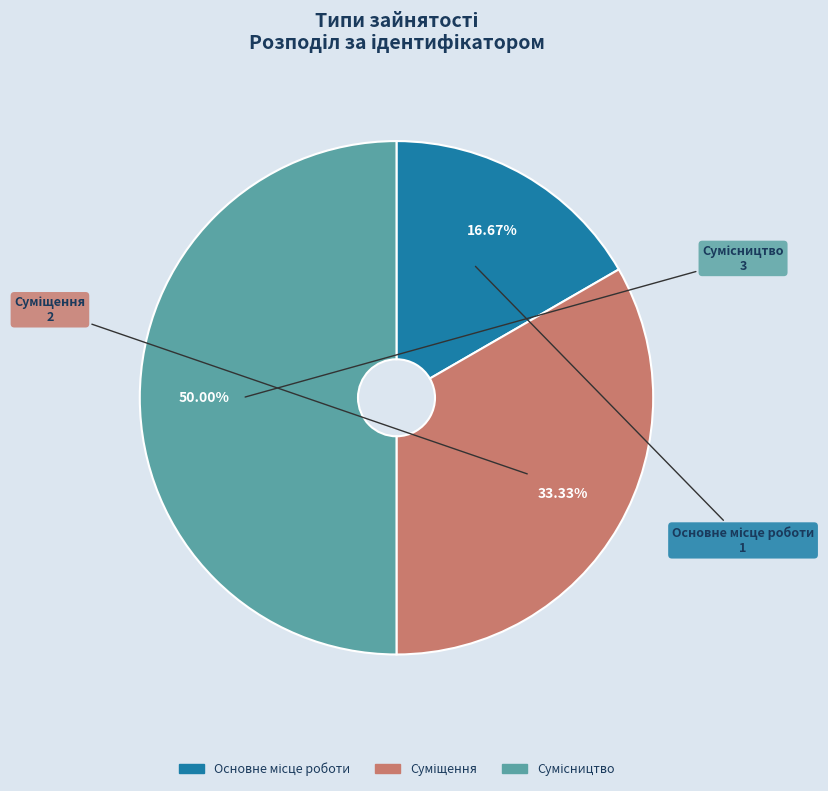

What is the smallest slice in the pie chart?

Основне місце роботи